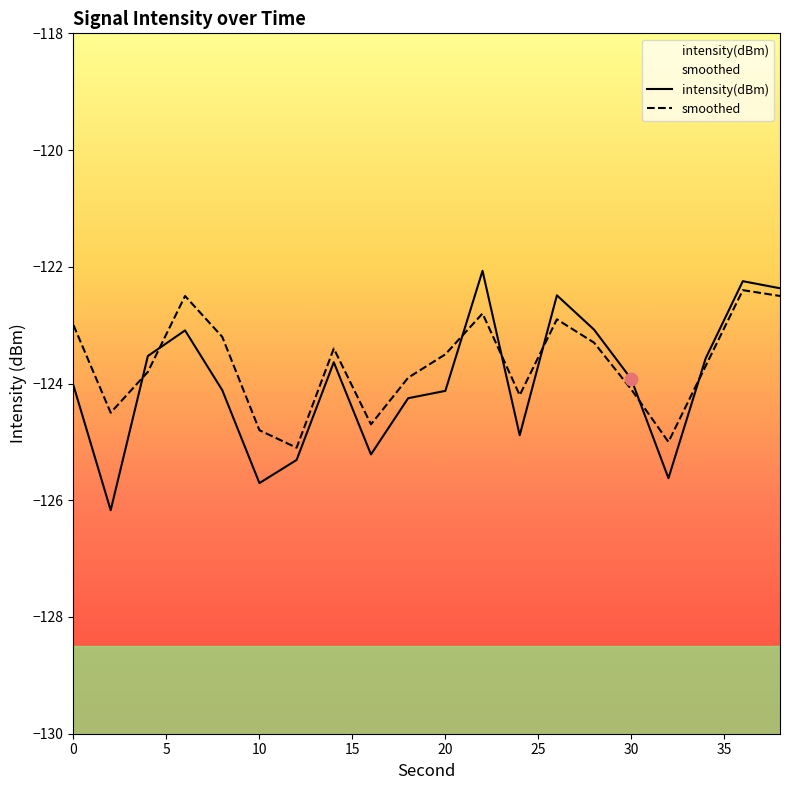

Which series contains the lowest Y value?

intensity(dBm)